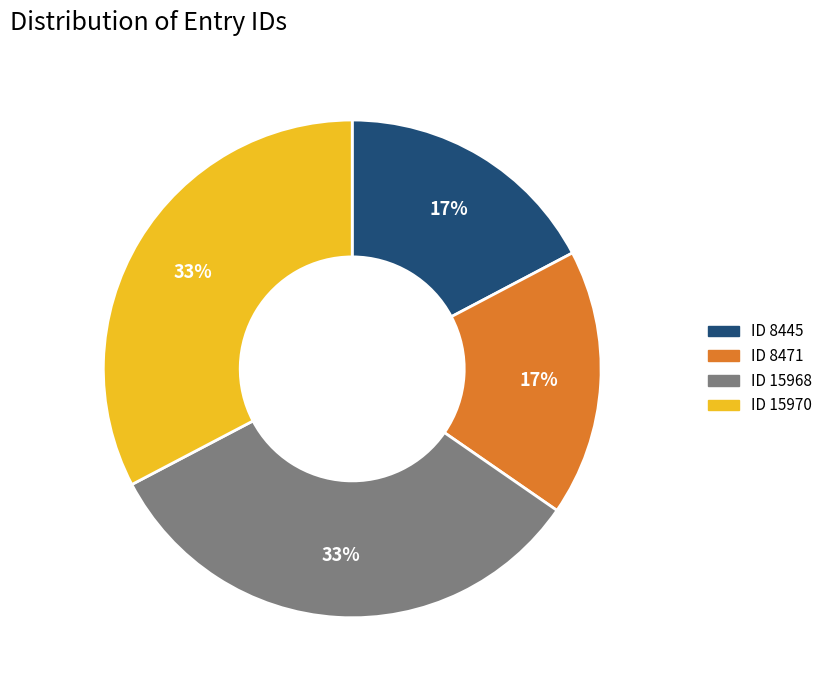

Which has a higher value, ID 15968 or ID 8471?

ID 15968